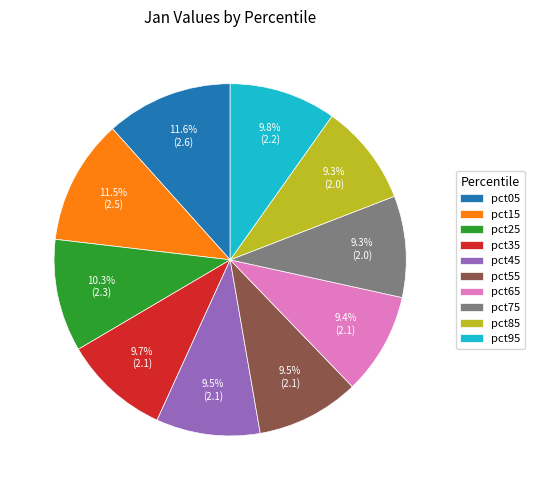

What percentage is NOT represented by pct25?

89.7%